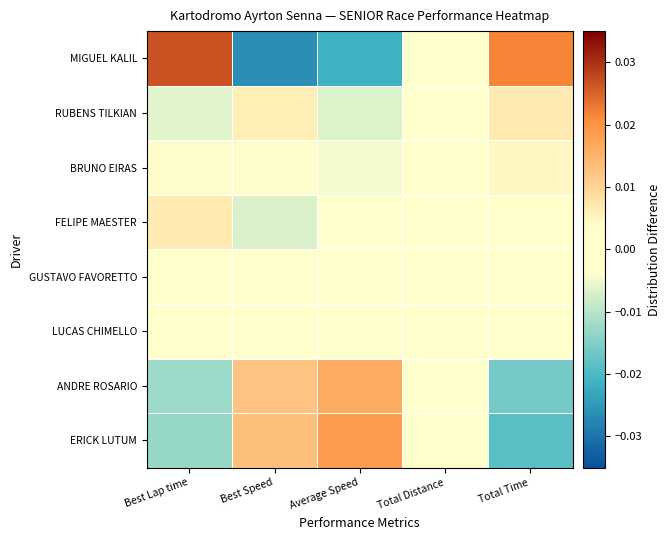

At which category does the chart reach its minimum across all series?

Best Speed